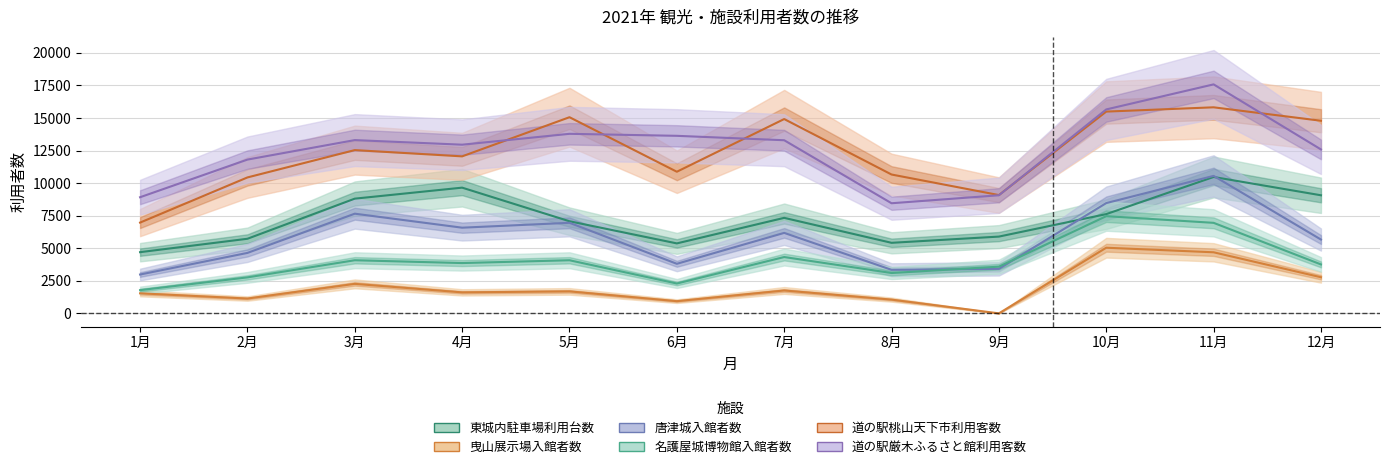

Reading left to right, what are all the values shown in this chart?

東城内駐車場利用台数: 4698	5727	8807	9652	7071	5371	7333	5416	5894	7620	10472	9066
曳山展示場入館者数: 1538	1138	2265	1612	1688	937	1757	1056	0	5039	4689	2773
唐津城入館者数: 2982	4641	7653	6578	6953	3805	6178	3343	3417	8467	10555	5667
名護屋城博物館入館者数: 1783	2762	4078	3862	4077	2291	4324	3098	3585	7462	6950	3756
道の駅桃山天下市利用客数: 6969	10436	12535	12054	15060	10873	14919	10660	9082	15491	15820	14788
道の駅厳木ふるさと館利用客数: 8916	11806	13303	12950	13785	13631	13292	8454	9067	15657	17581	12586